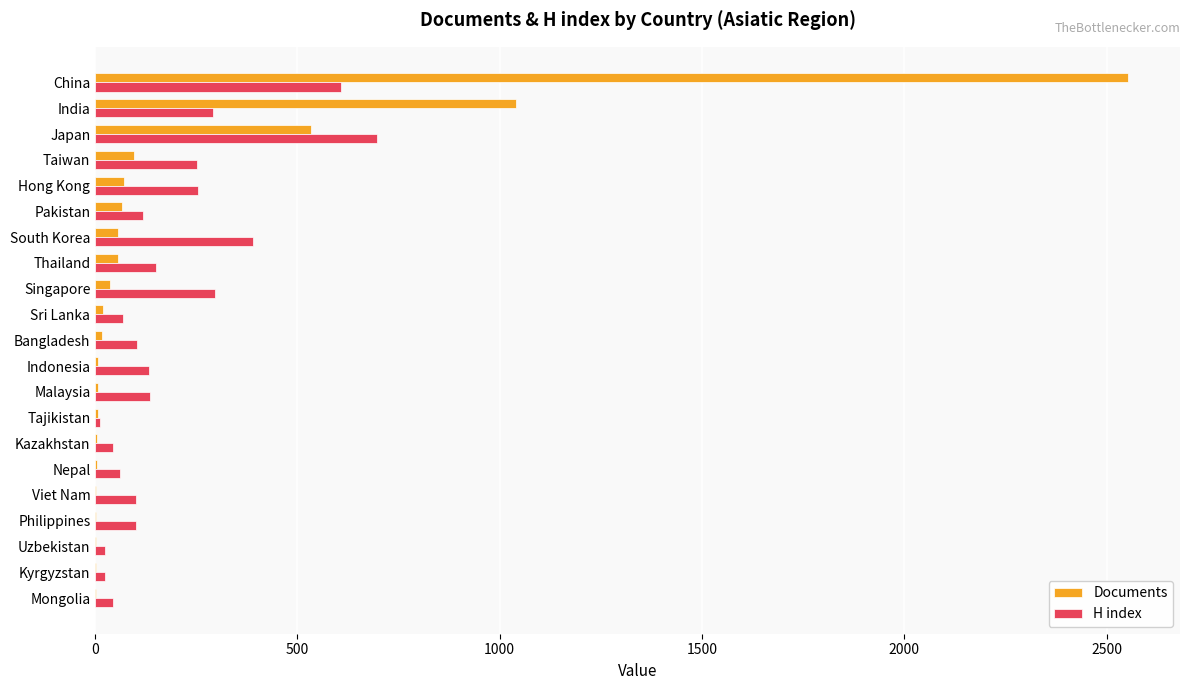

Is it true that H index equals 297 at Singapore?

True